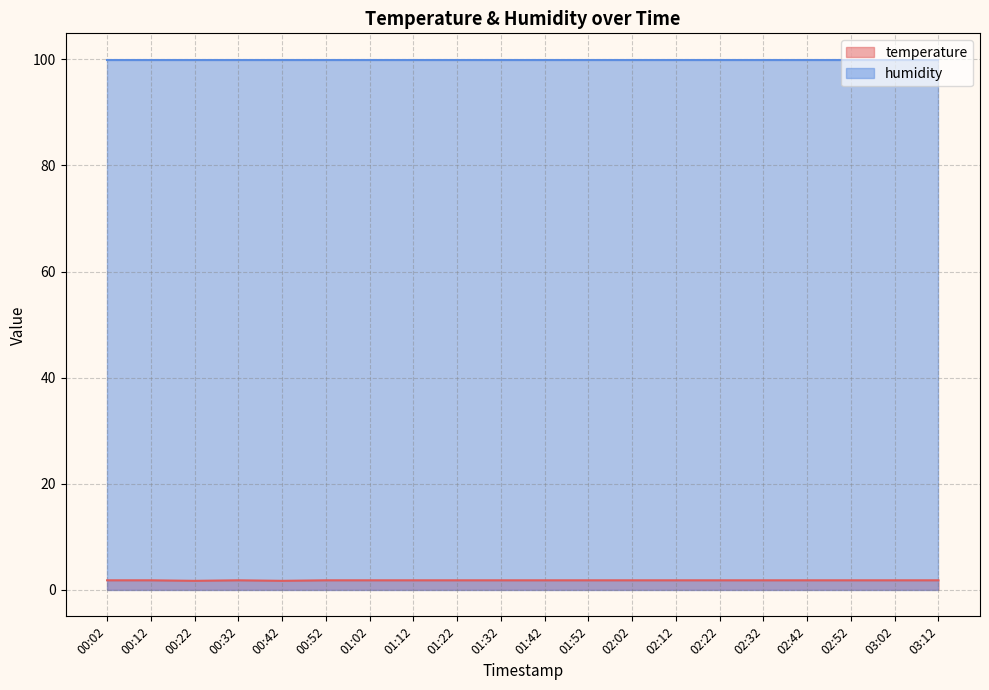

How many interior local peaks (higher than both neighbors) does the data have?

1